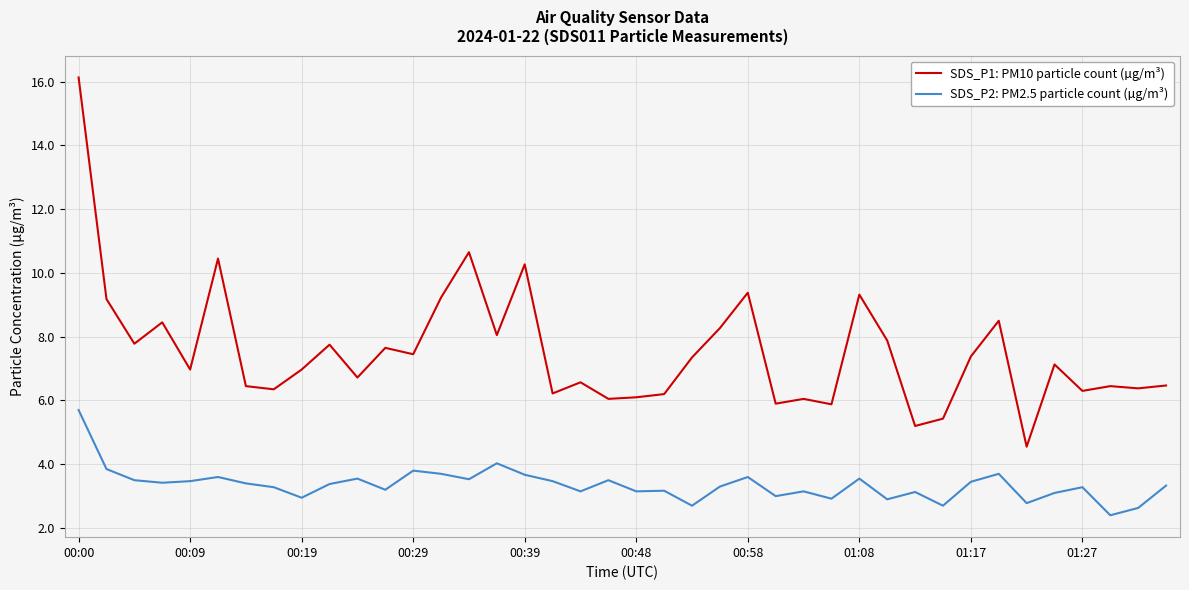

List the series in order of their peak value, lowest first.

SDS_P2: PM2.5 particle count (µg/m³), SDS_P1: PM10 particle count (µg/m³)